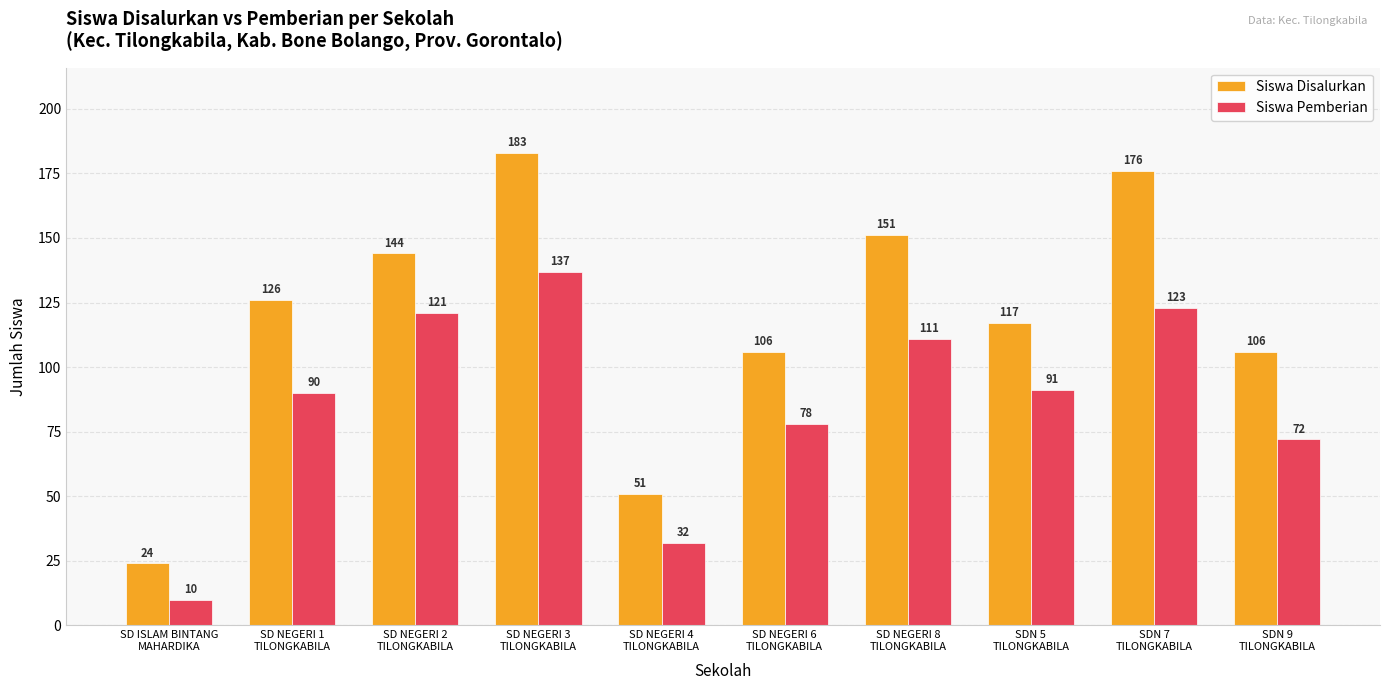

How many categories are shown in the chart?

10